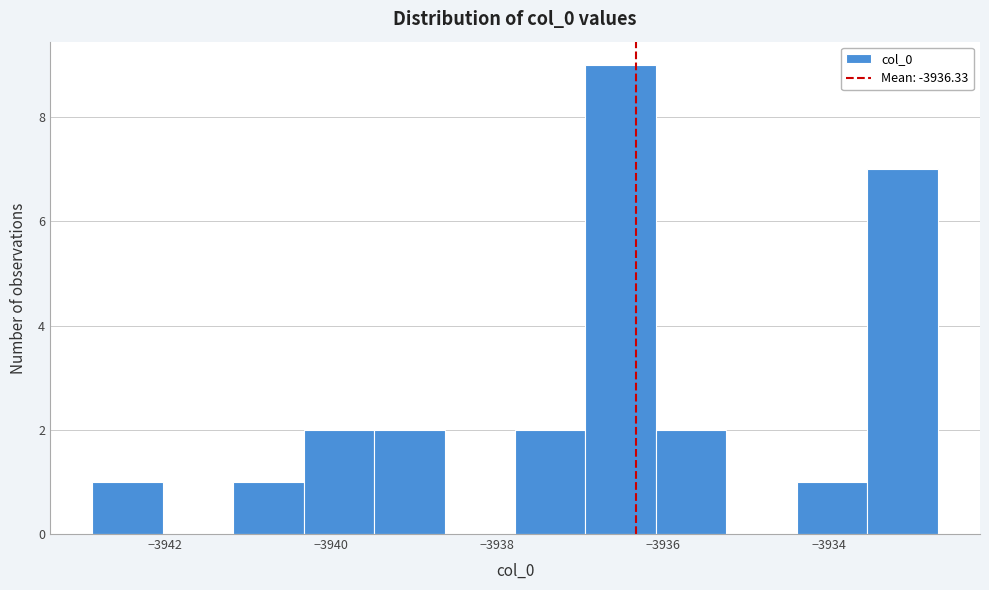

Which range on the x-axis has the tallest bar?

-3937.0 to -3936.0